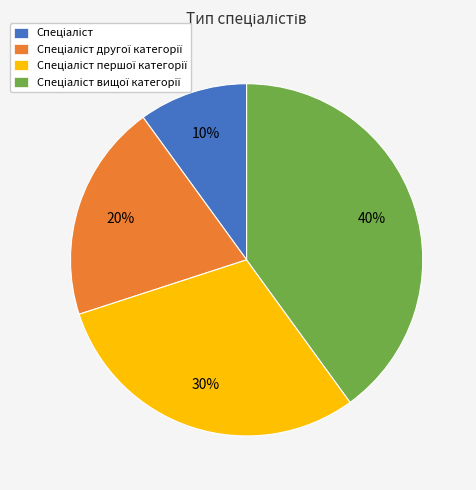

To the nearest percent, what is the difference between the largest and smallest slice percentages?

30%